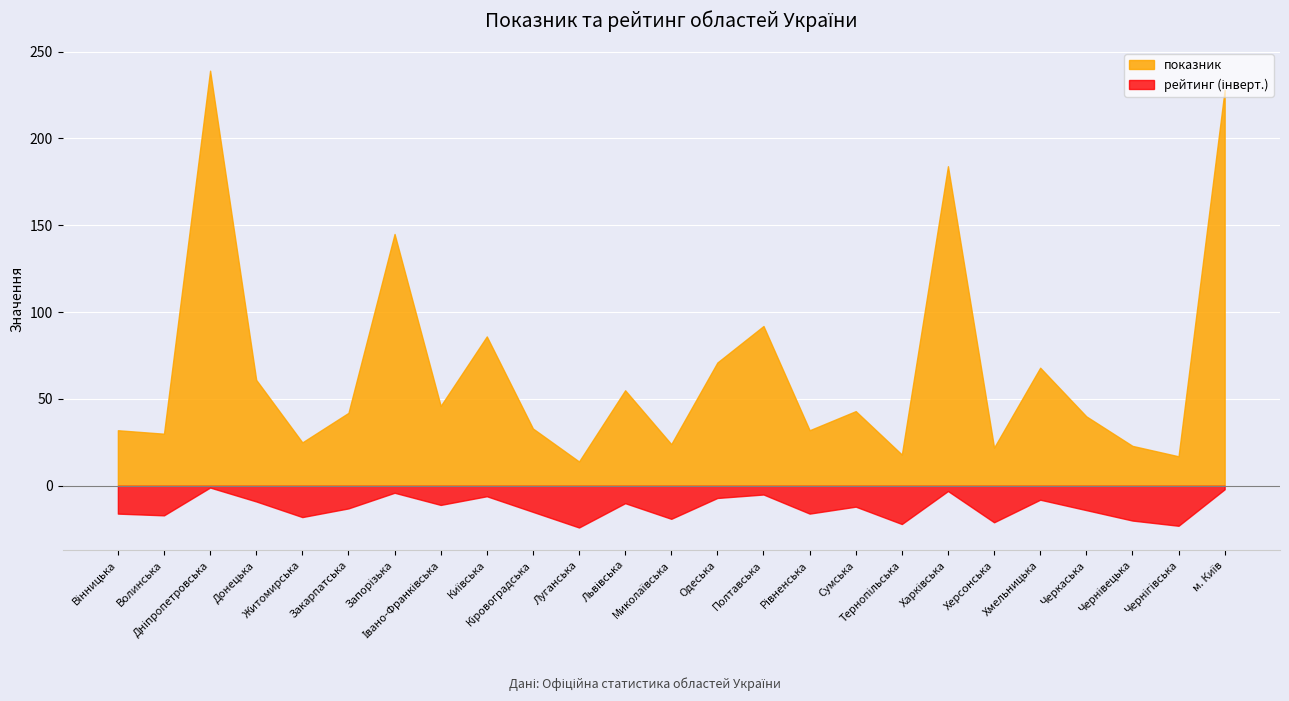

What is the minimum value for показник?

14